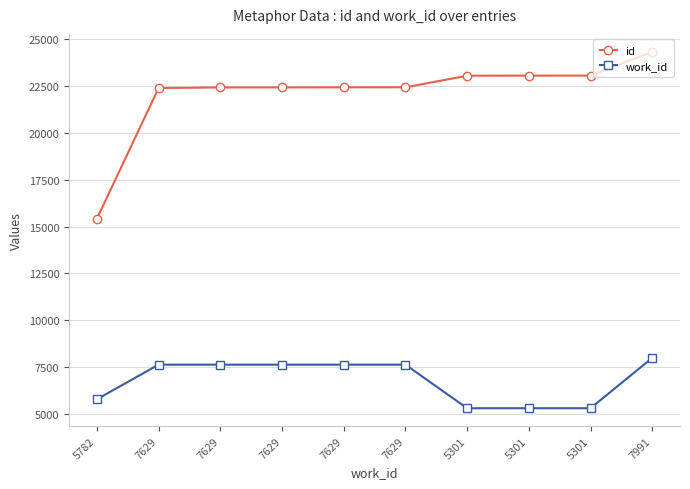

At 5301, list the series in order from largest to smallest.

id, work_id